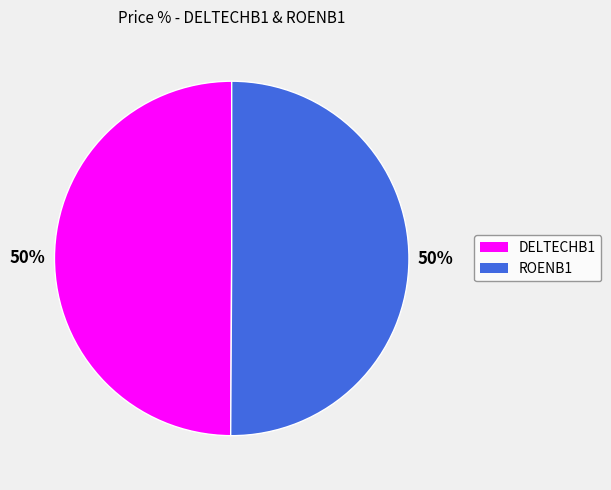

Combined, do DELTECHB1 and ROENB1 account for over 50%?

Yes